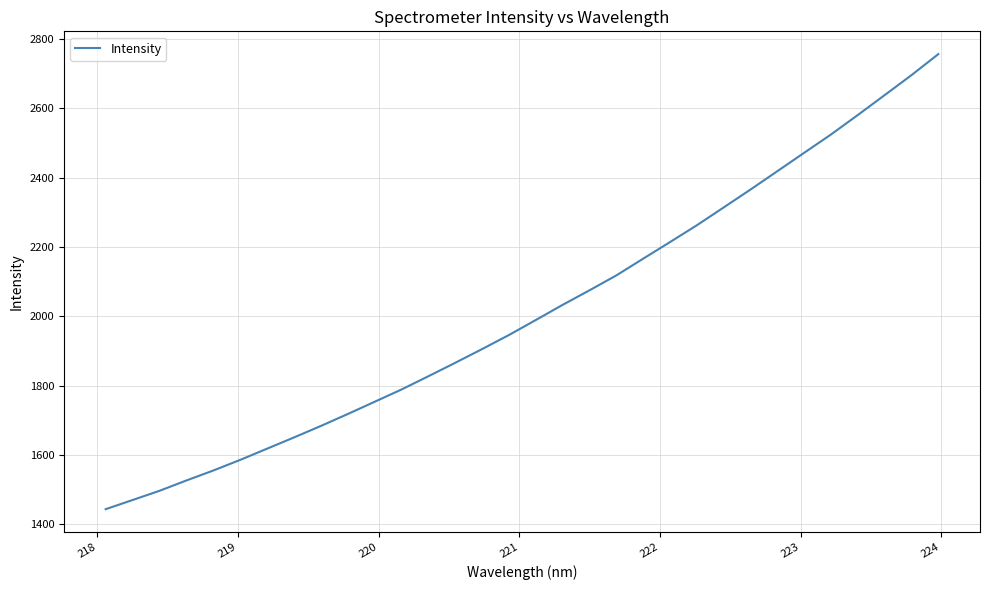

What is the difference between the maximum and minimum values?

1313.8